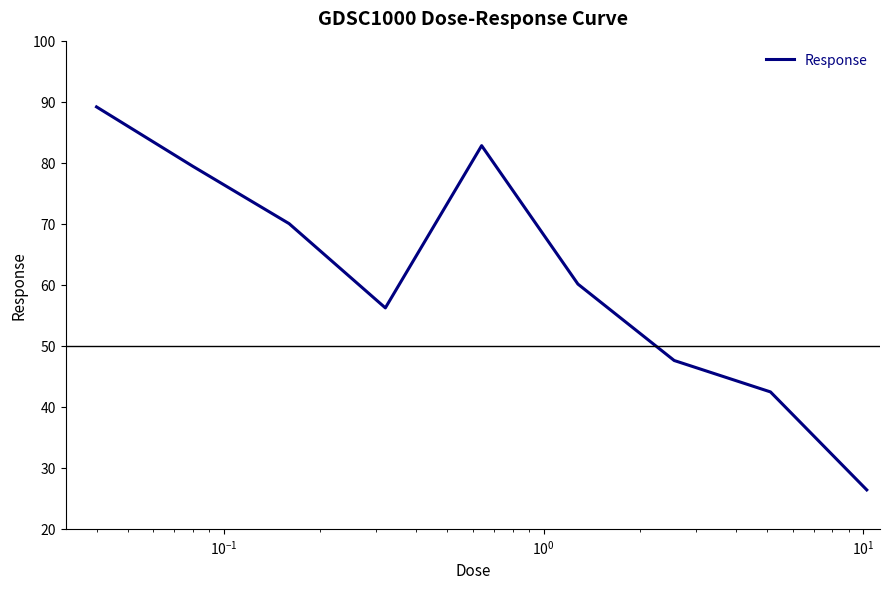

What is the minimum value shown in the chart?

26.4